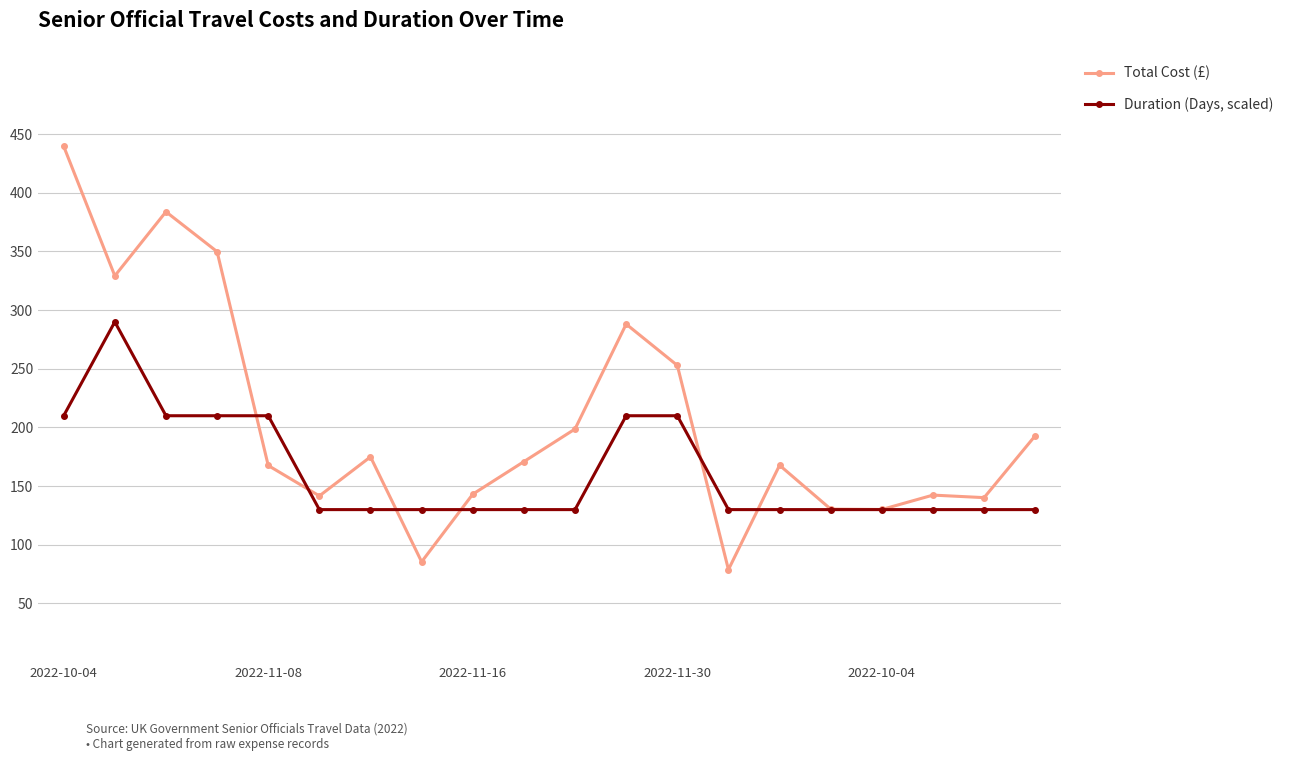

What is the minimum value for Duration (Days, scaled)?

130.0